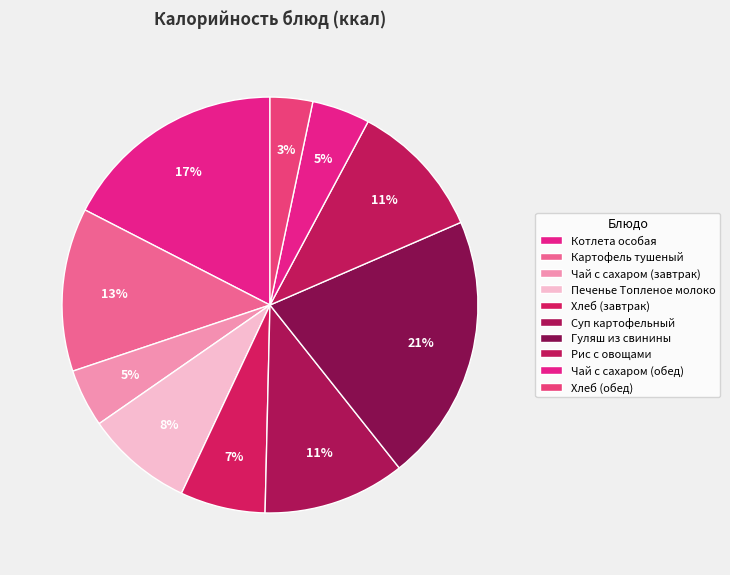

Combined, do Рис с овощами and Картофель тушеный account for over 50%?

No